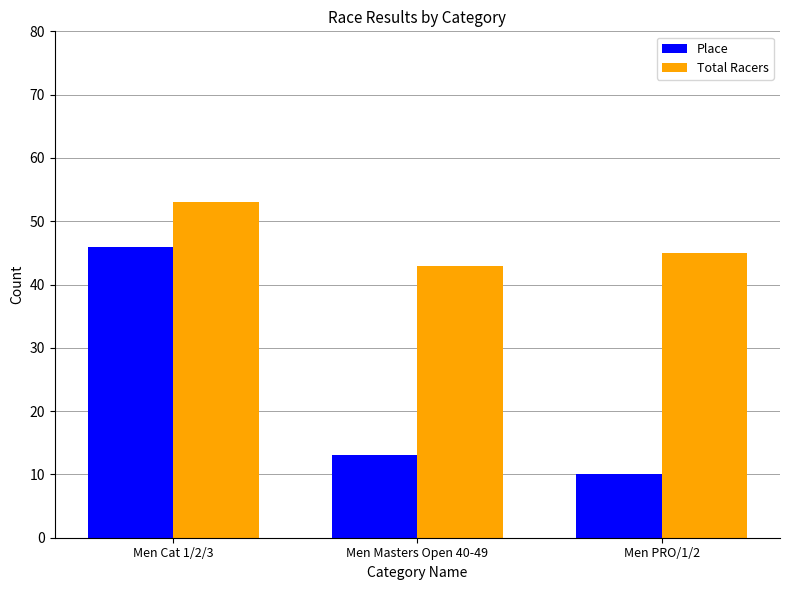

What is the label of the 2nd bar from the left?

Men Masters Open 40-49